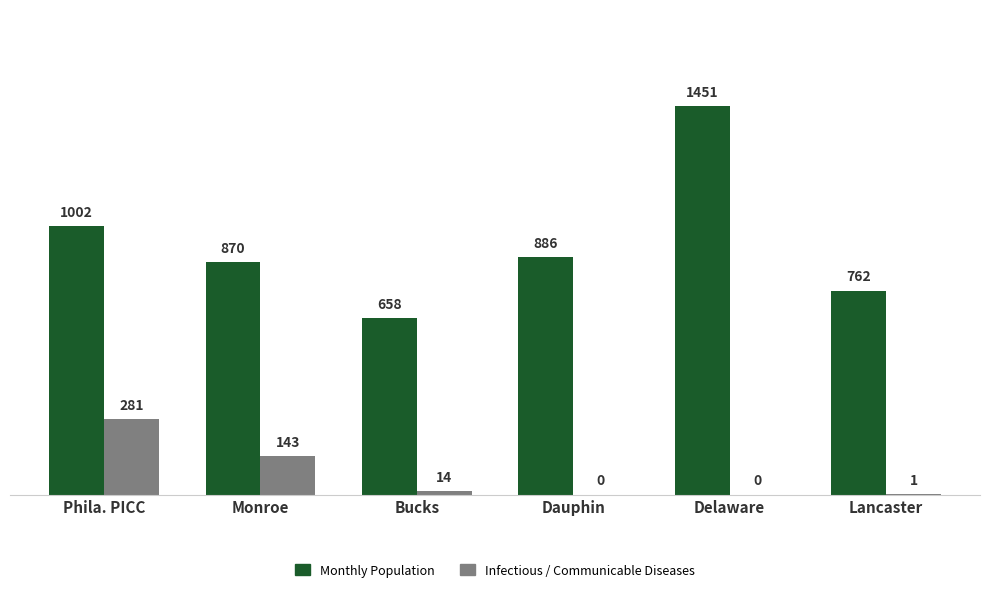

Which series has the largest range (max minus min)?

Monthly Population